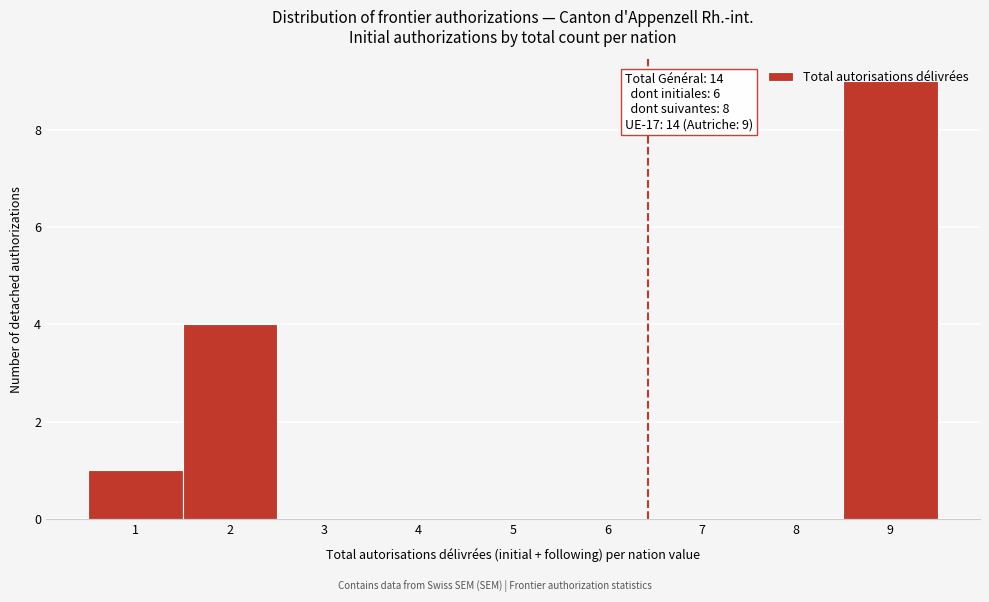

Which range on the x-axis has the tallest bar?

8.5 to 9.5